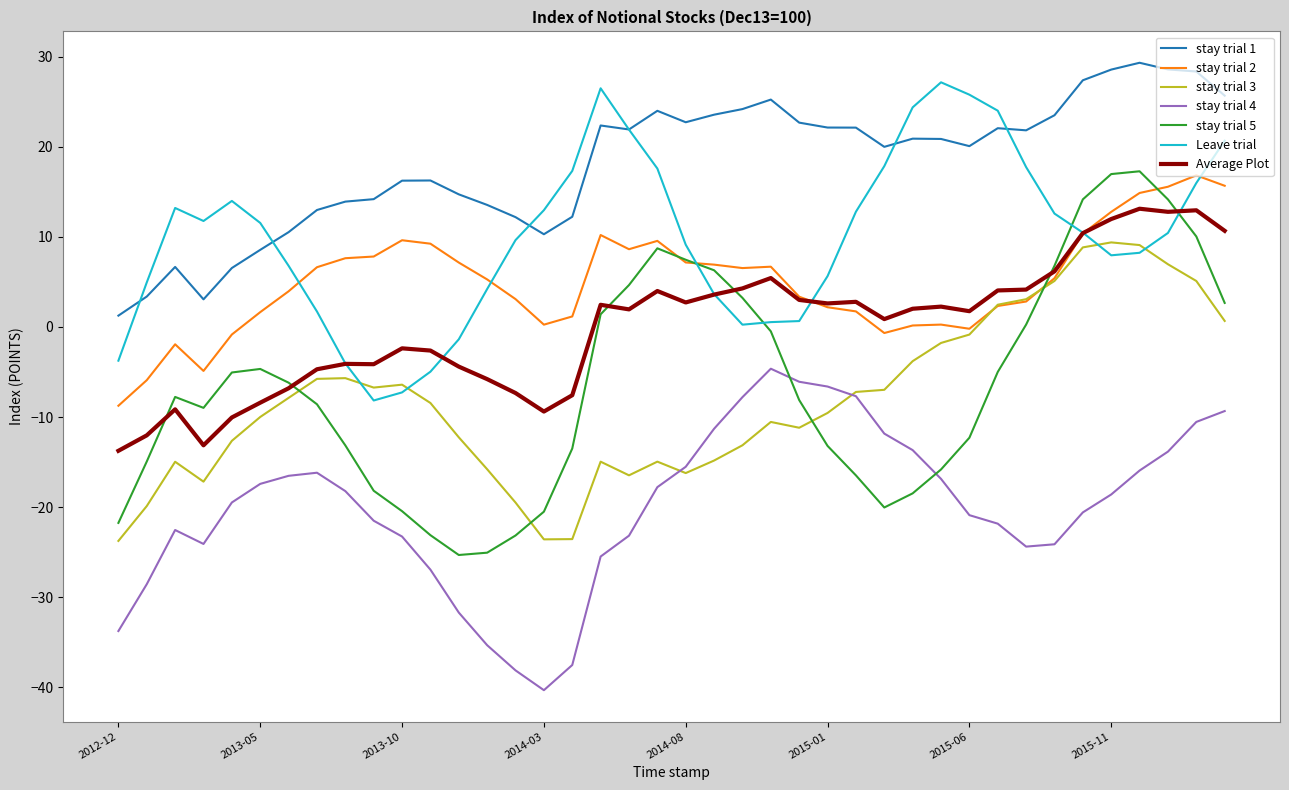

What is the maximum value for Average Plot?

13.1